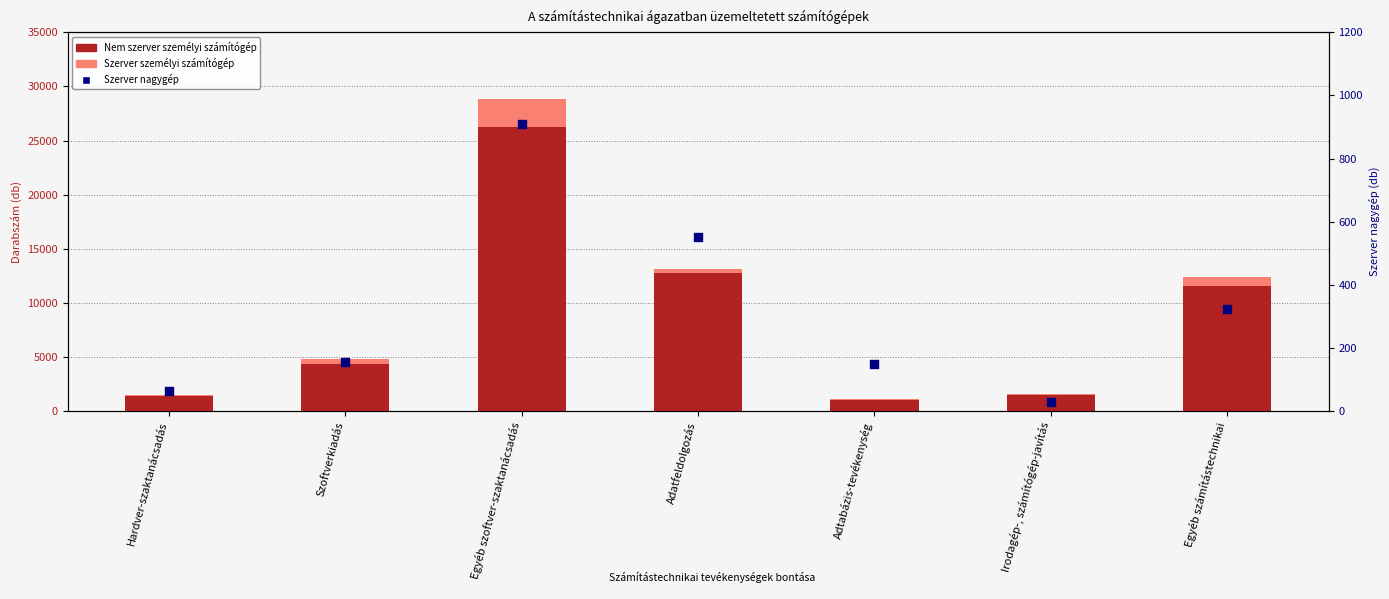

What are all the series names shown in the legend?

Nem szerver személyi számítógép, Szerver személyi számítógép, Szerver nagygép